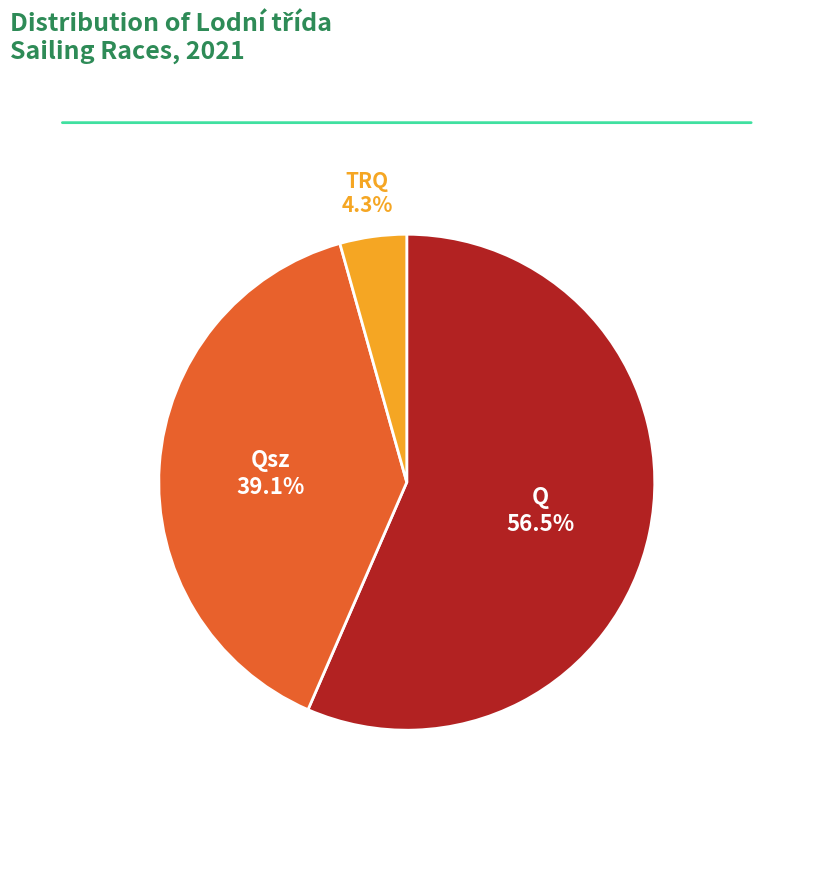

What is the smallest slice in the pie chart?

TRQ